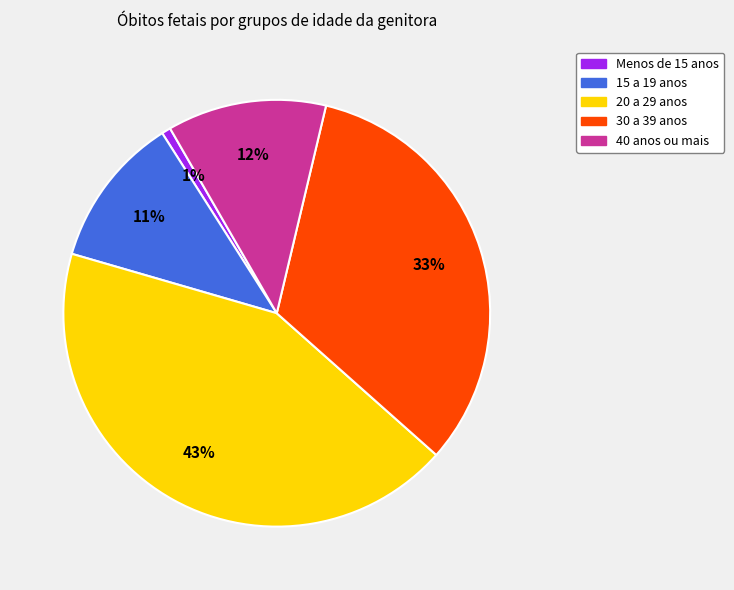

How many slices are in this pie chart?

5